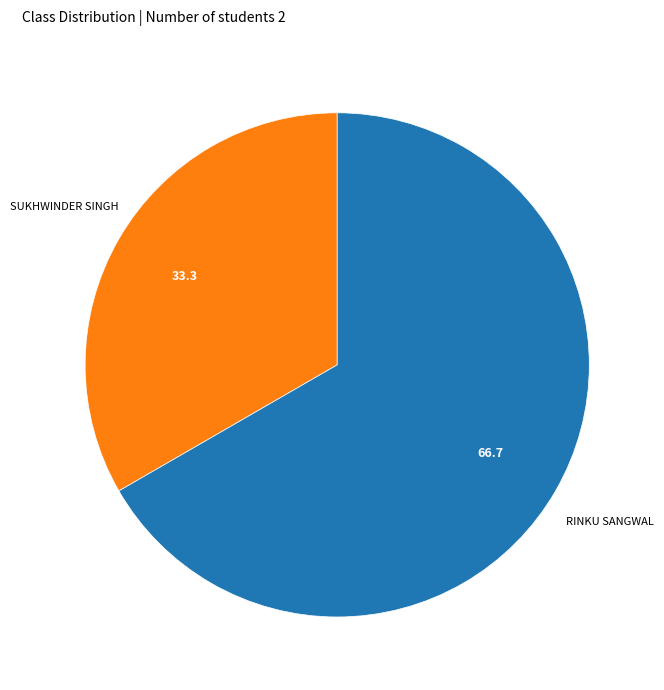

Is there any slice that represents more than half of the pie?

Yes